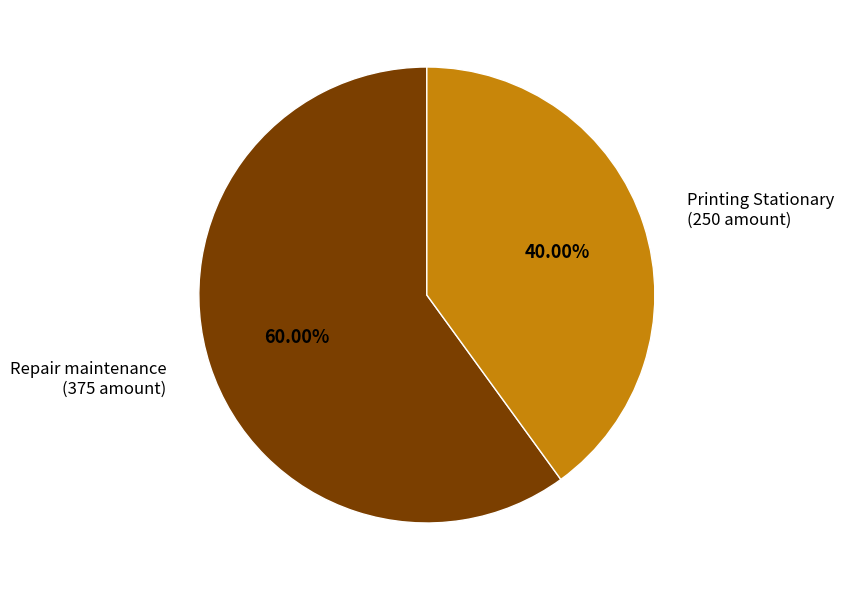

How many segments does this pie chart have?

2